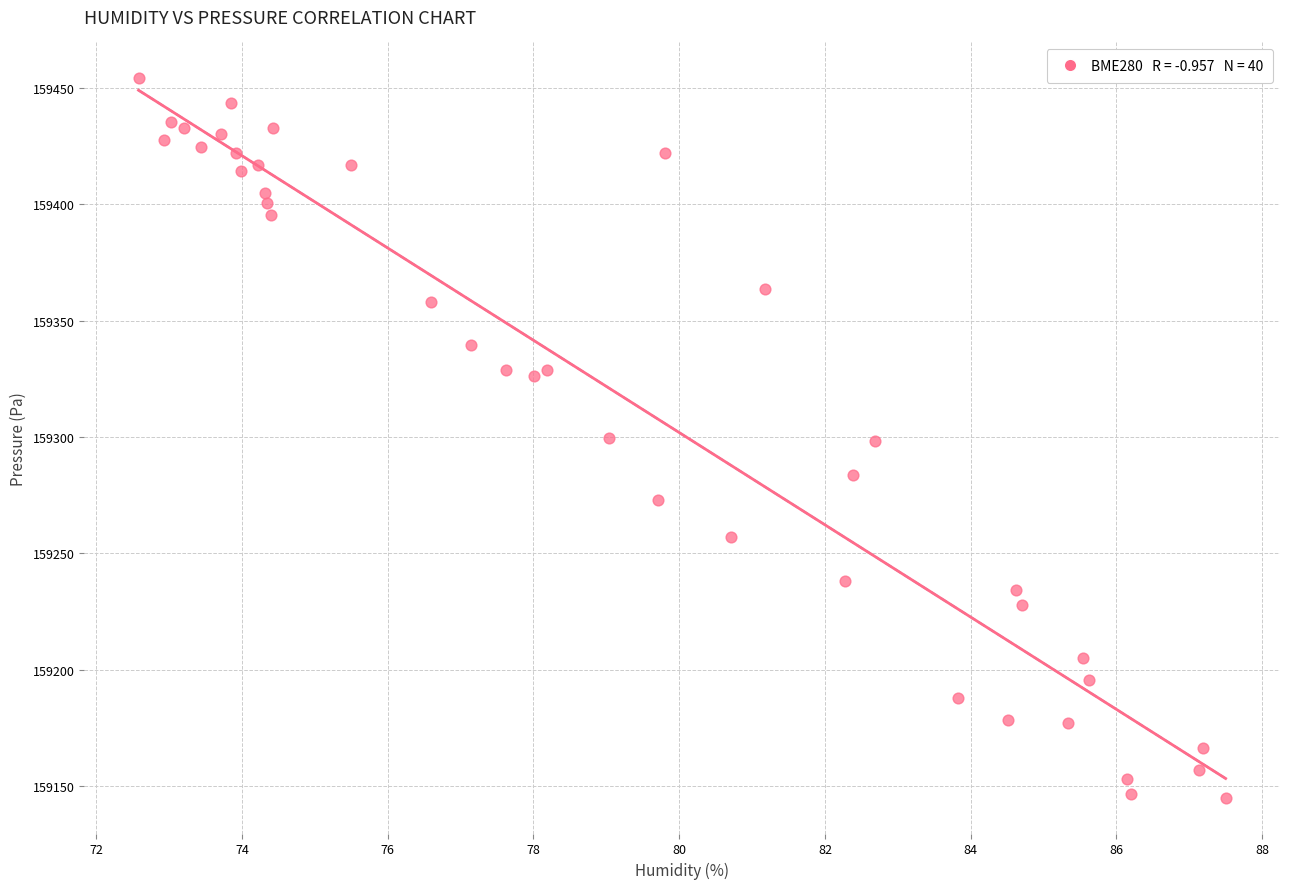

What is the range of X values (max minus min)?

14.9